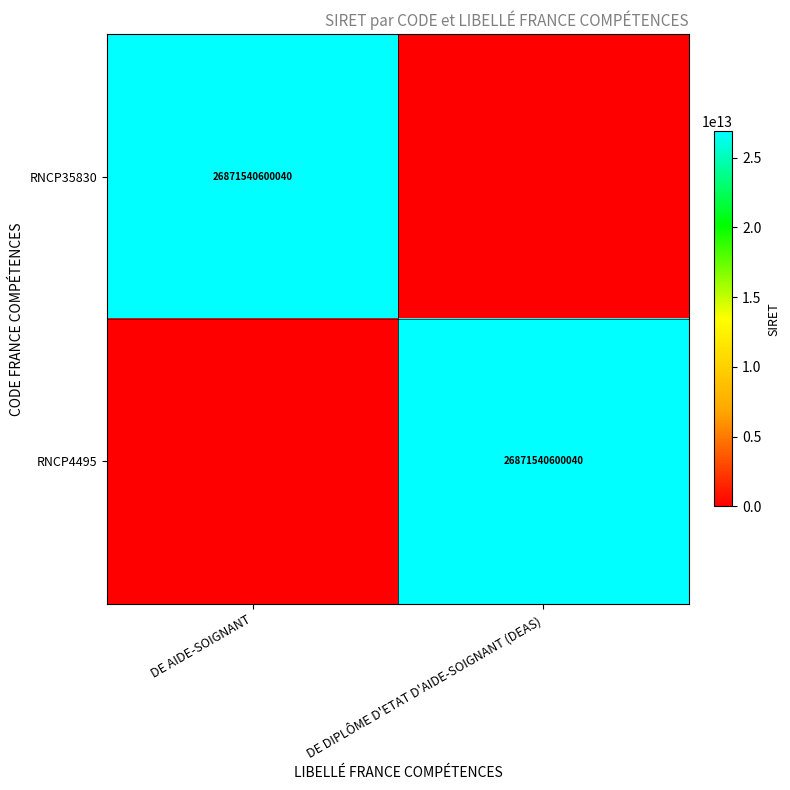

The RNCP4495 series shows 15701548325028 at DE DIPLÔME D'ETAT D'AIDE-SOIGNANT (DEAS). True or false?

False